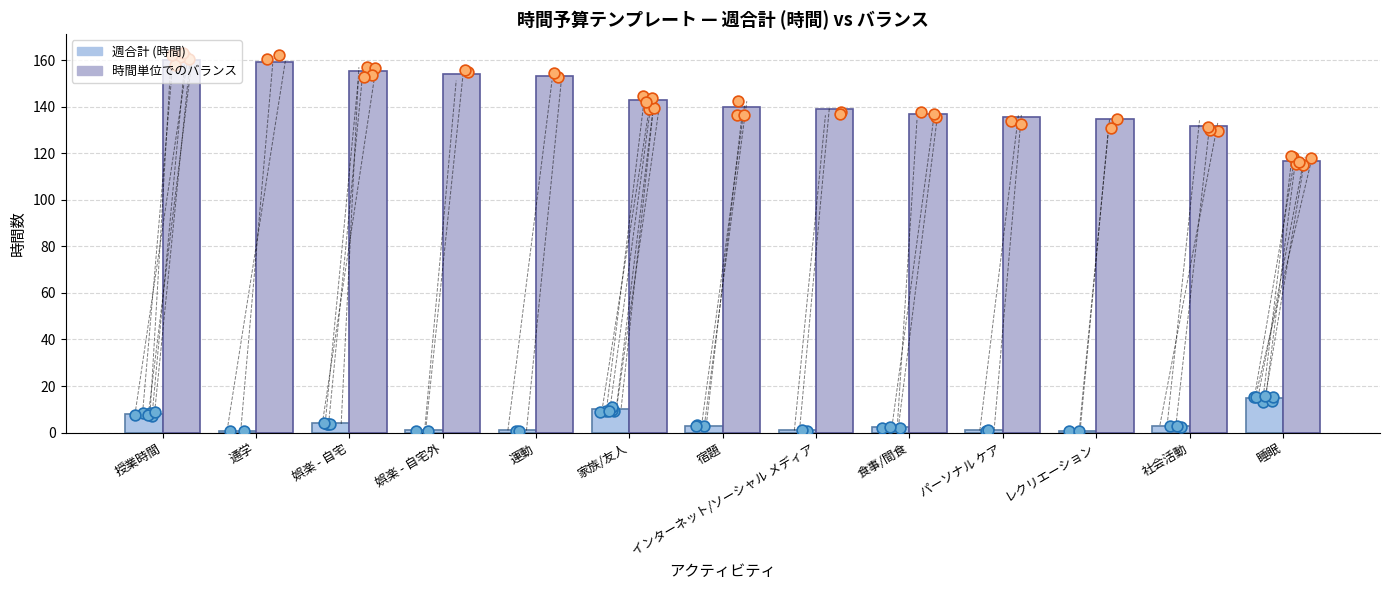

Which series contains the highest Y value?

時間単位でのバランス